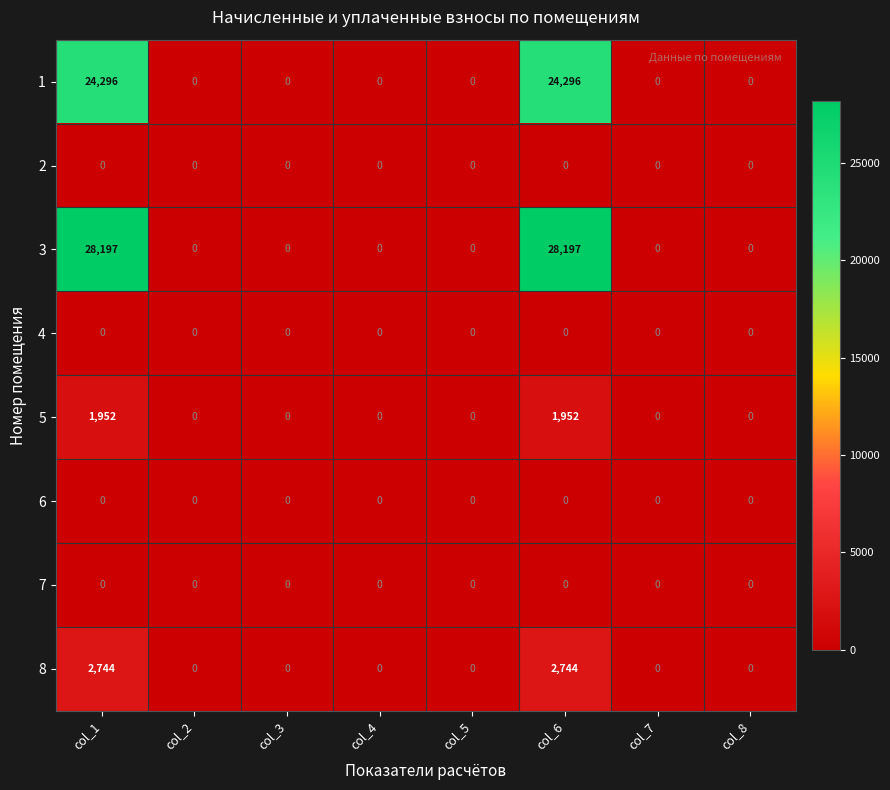

Which series has the largest total across all categories?

3